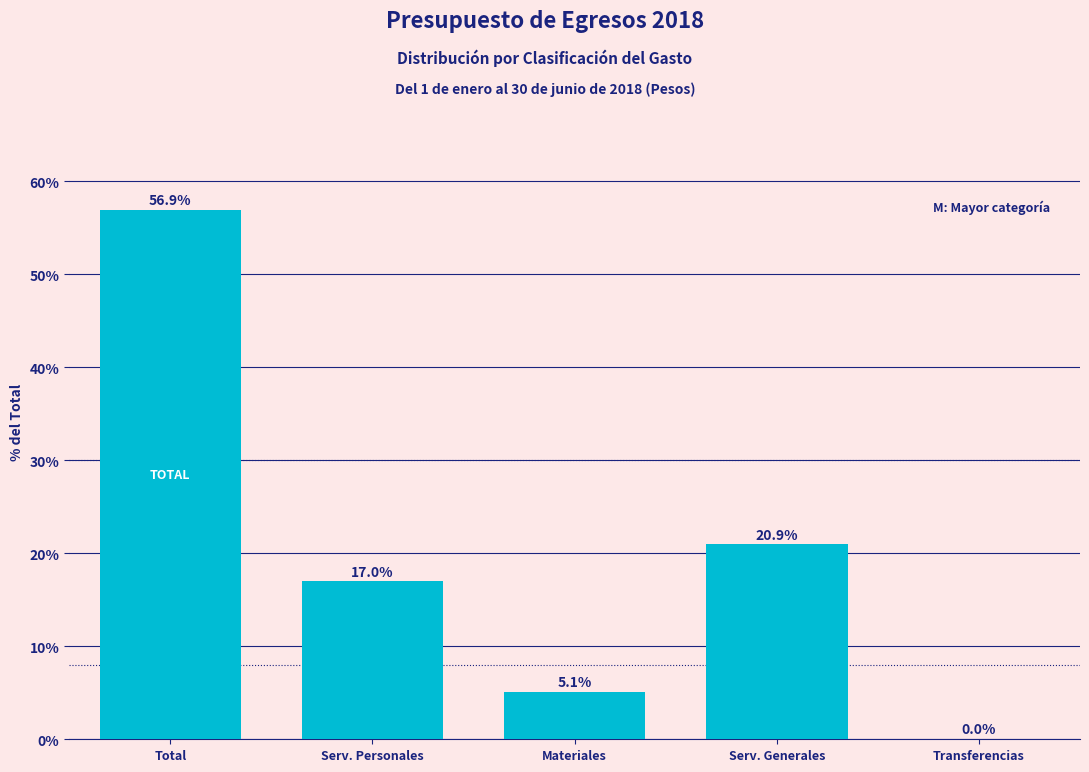

What is the maximum value shown in the chart?

56.9